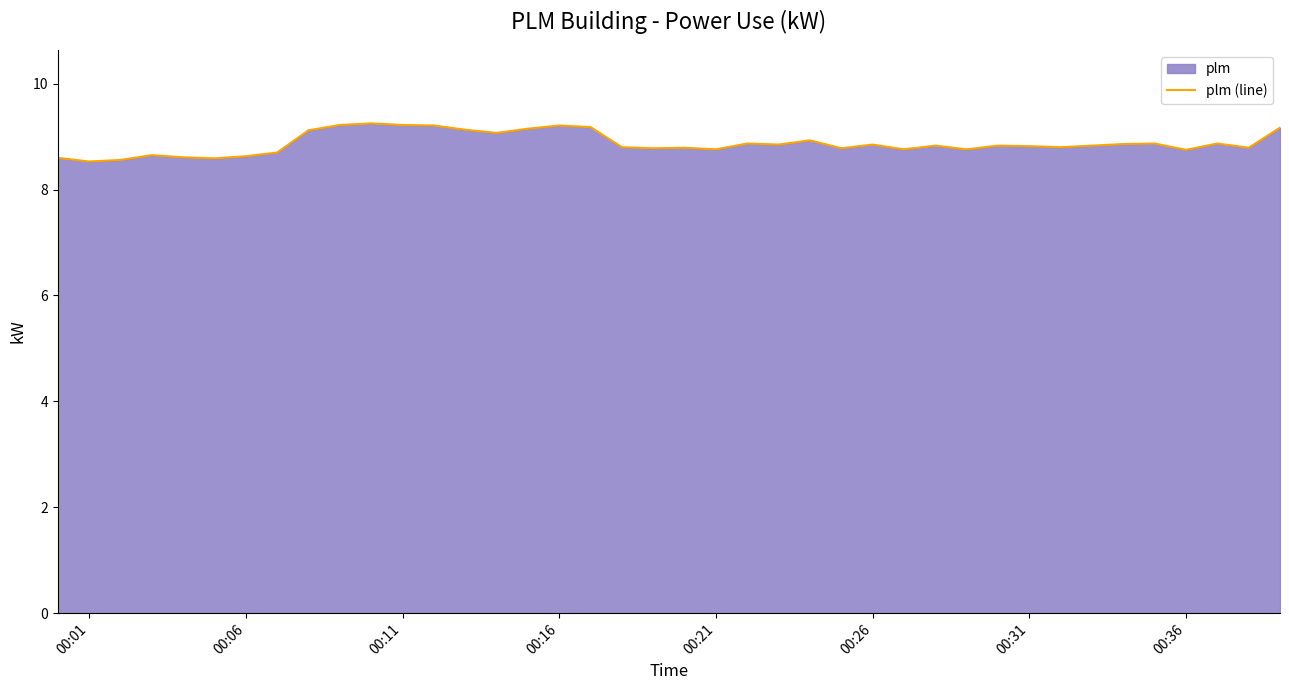

True or false: the data shows 9.2 at 00:11.

True